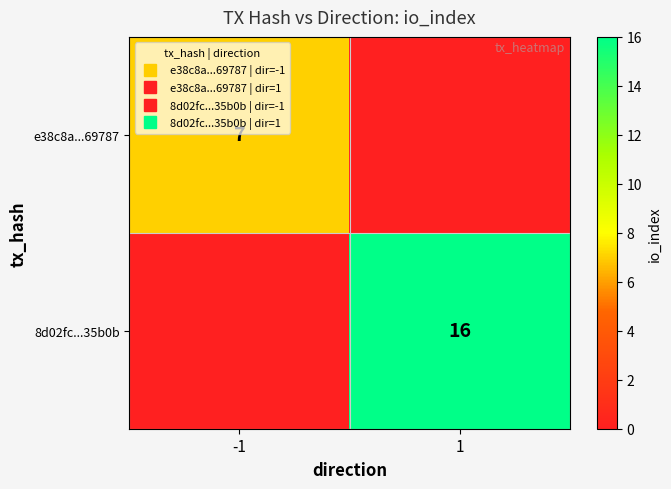

List the series in order of their peak value, lowest first.

e38c8a...69787, 8d02fc...35b0b